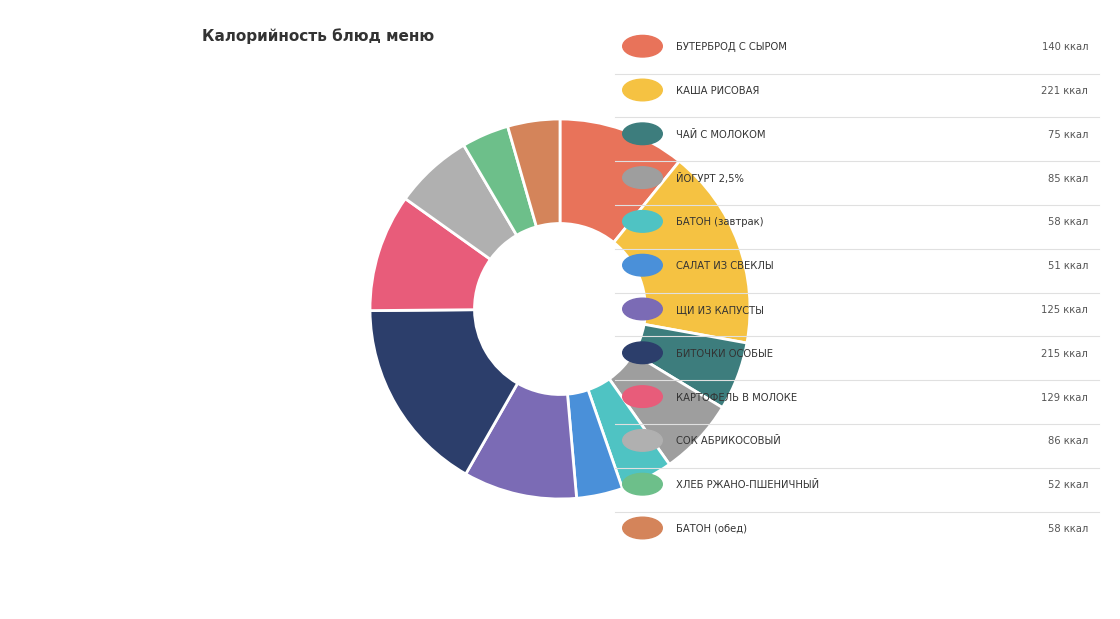

To the nearest percent, what is the average slice percentage?

8%